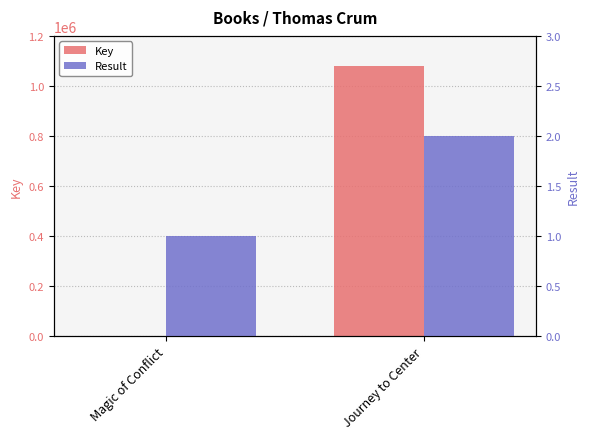

True or false: Key has a value of 1081402 at Journey to Center.

True